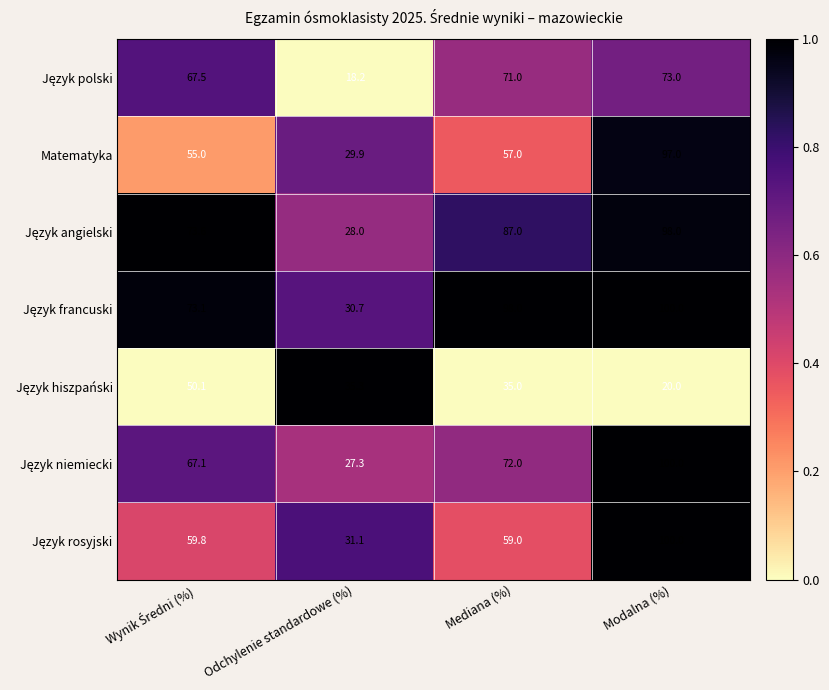

What is the spread (max minus min) of values at Mediana (%)?

63.0